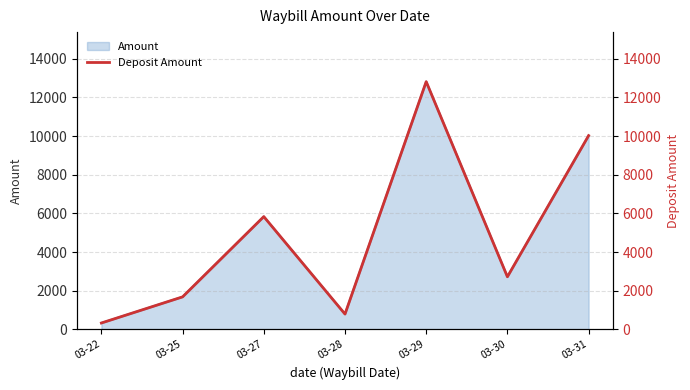

List the labels in order of value, smallest first.

03-22, 03-28, 03-25, 03-30, 03-27, 03-31, 03-29